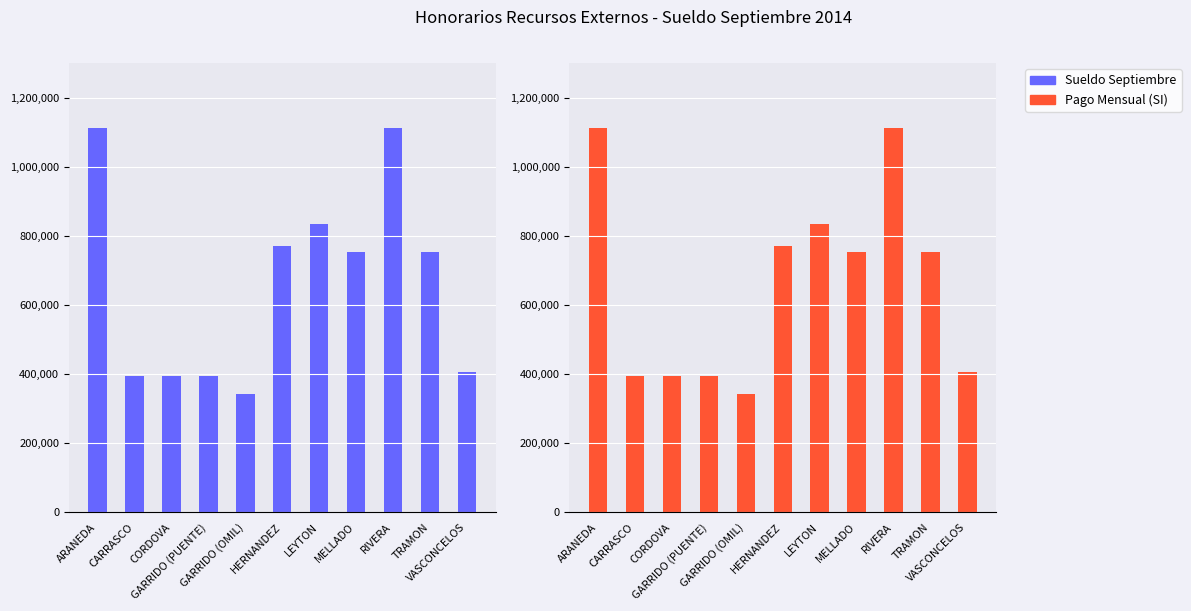

List the series in order of their peak value, highest first.

Sueldo Septiembre, Pago Mensual (SI)